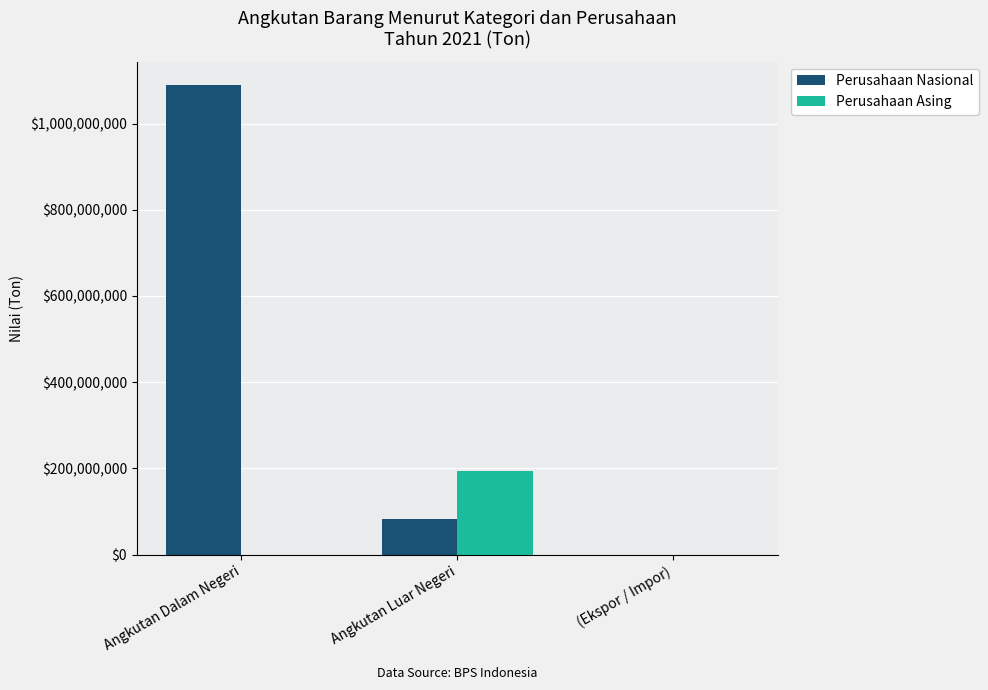

True or false: Perusahaan Asing has a value of 0 at Angkutan Dalam Negeri.

True